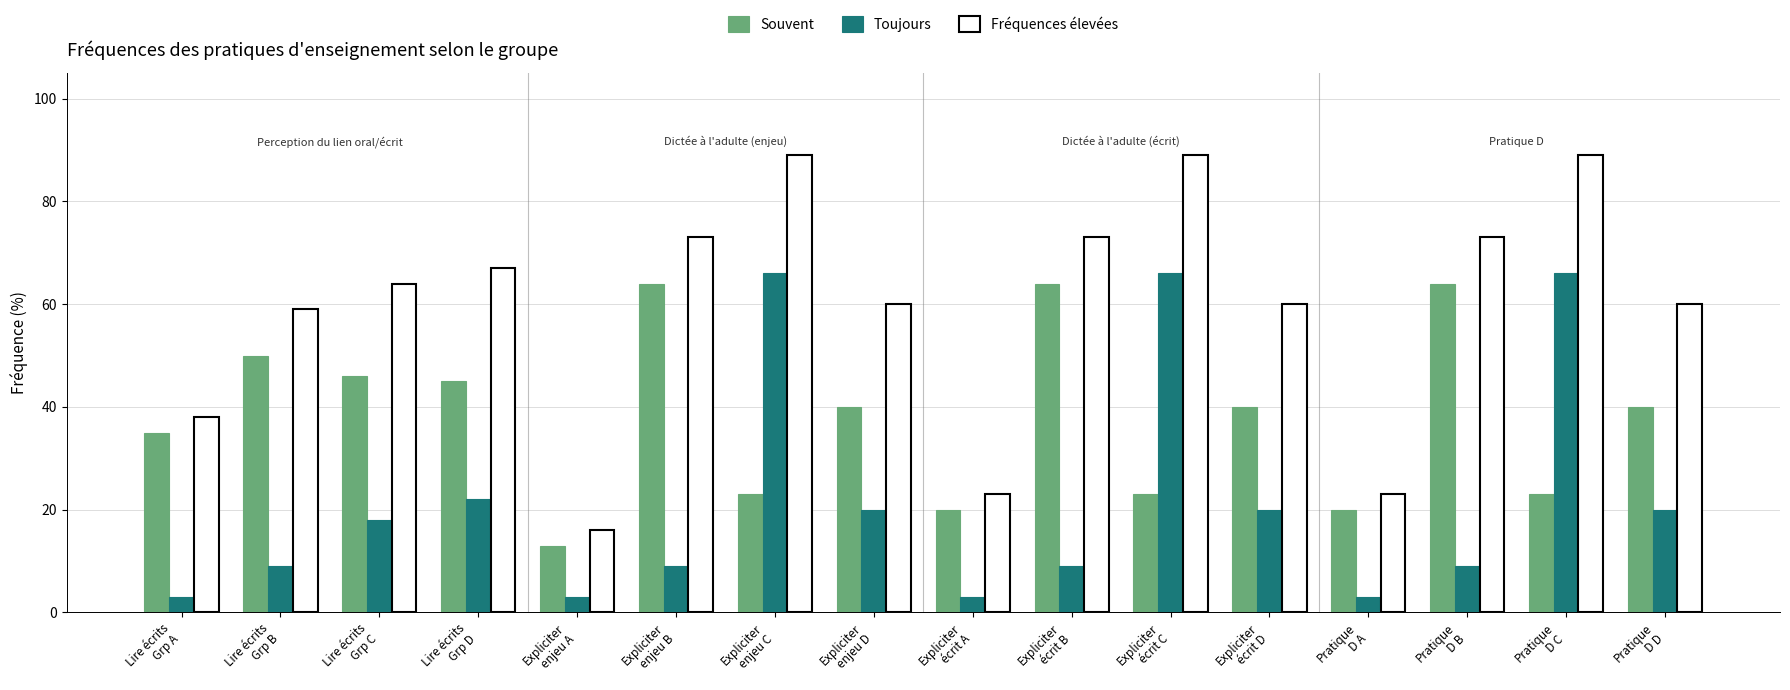

At which label does Fréquences élevées reach its minimum?

Expliciter
enjeu A